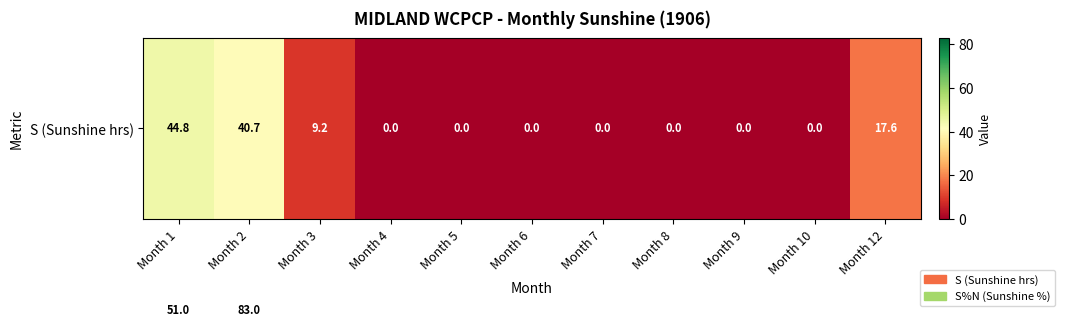

At which category is the sum across all series the highest?

Month 2